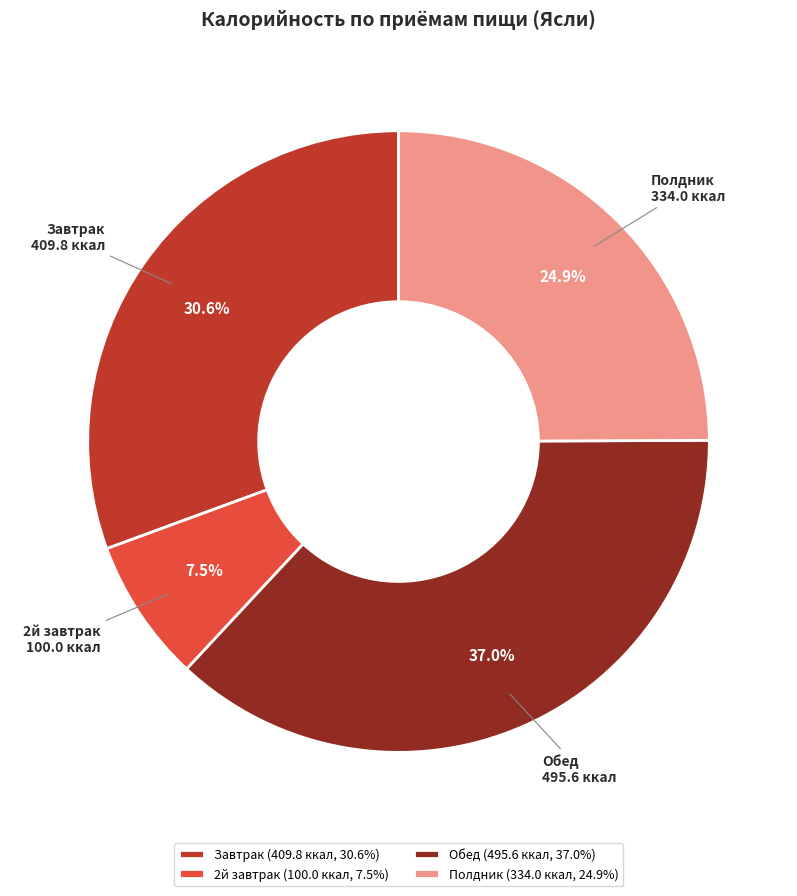

What is the total percentage of Завтрак and Полдник?

55.5%